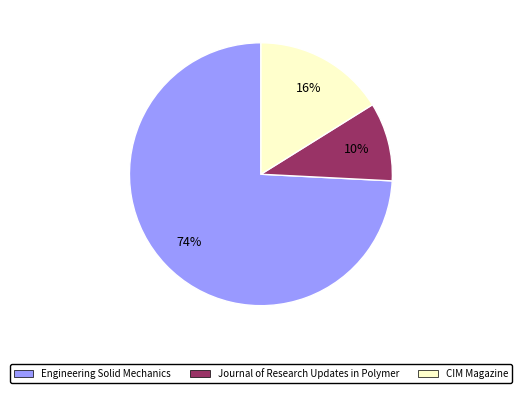

Rank the categories by value from lowest to highest.

Journal of Research Updates in Polymer, CIM Magazine, Engineering Solid Mechanics